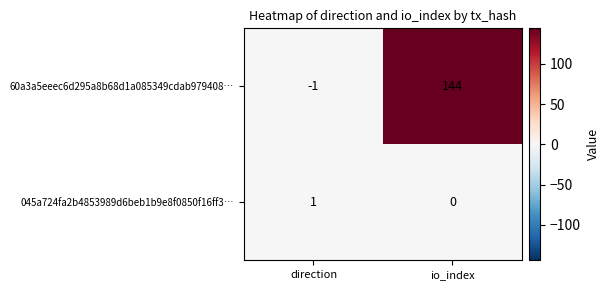

Between direction and io_index, which series saw the biggest shift?

60a3a5eeec6d295a8b68d1a085349cdab979408…